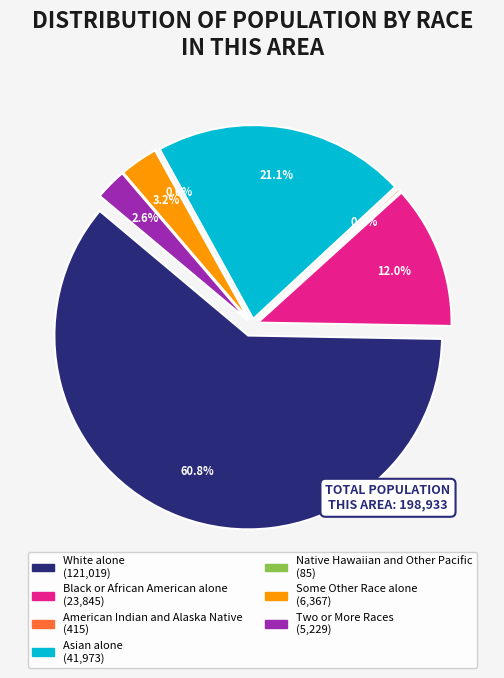

To the nearest percent, what is the combined percentage of White alone and Some Other Race alone?

64%